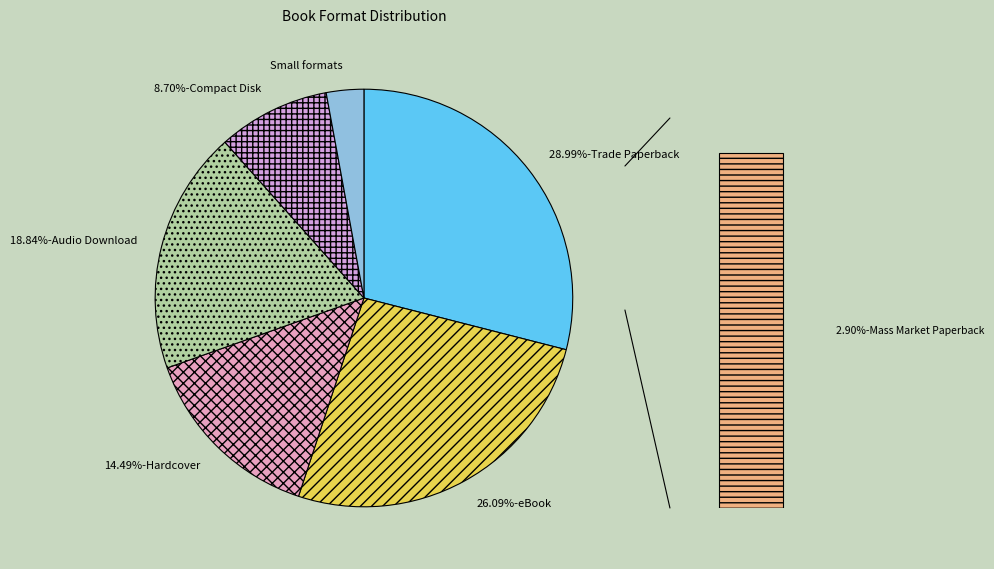

To the nearest percent, what is the combined percentage of Trade Paperback and Compact Disk?

38%